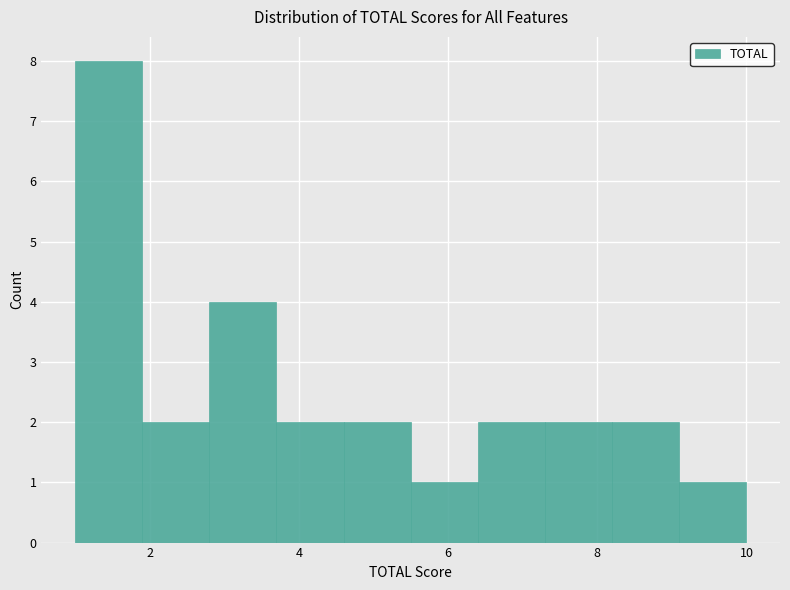

How tall is the bar that spans 2.8 to 3.7 on the x-axis? Neither the bar edges nor the heights are printed on the chart, so give them approximately, as read against the axes.

4